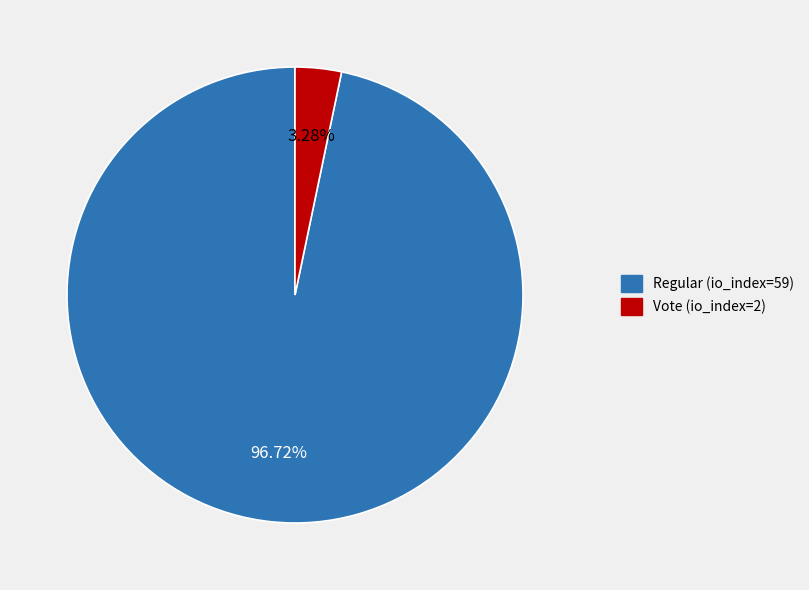

The Vote (io_index=2) slice represents 3% of the pie. True or false?

True